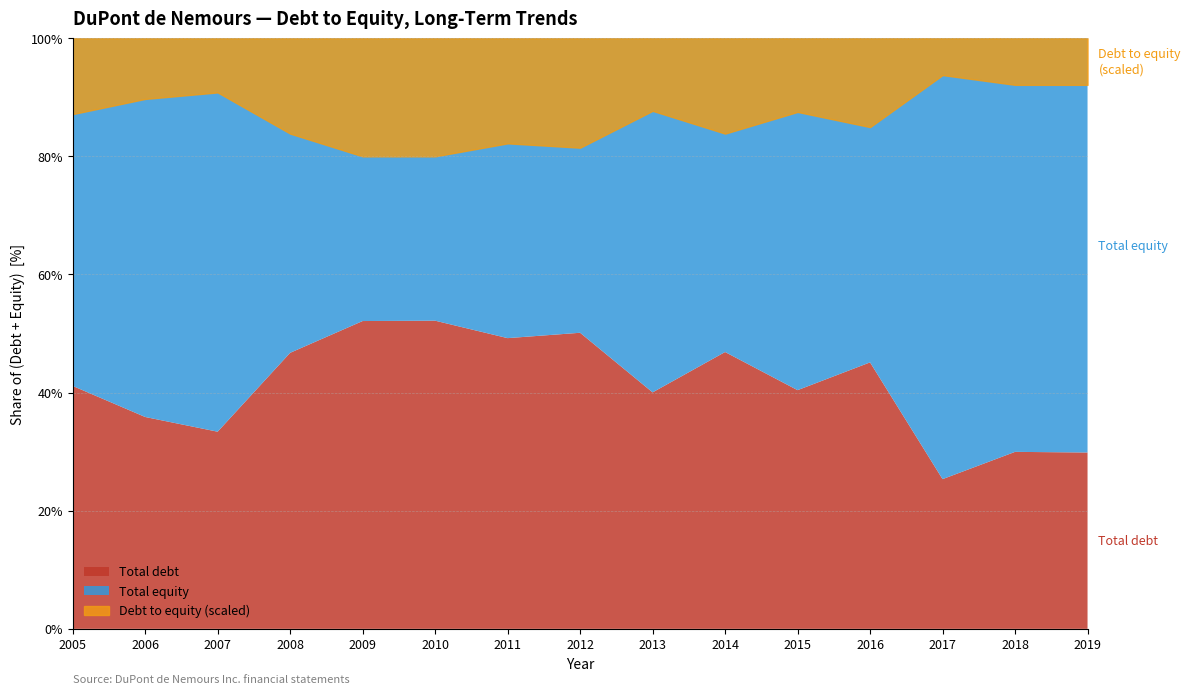

Between 2005 and 2015, which series saw the biggest shift?

Total equity